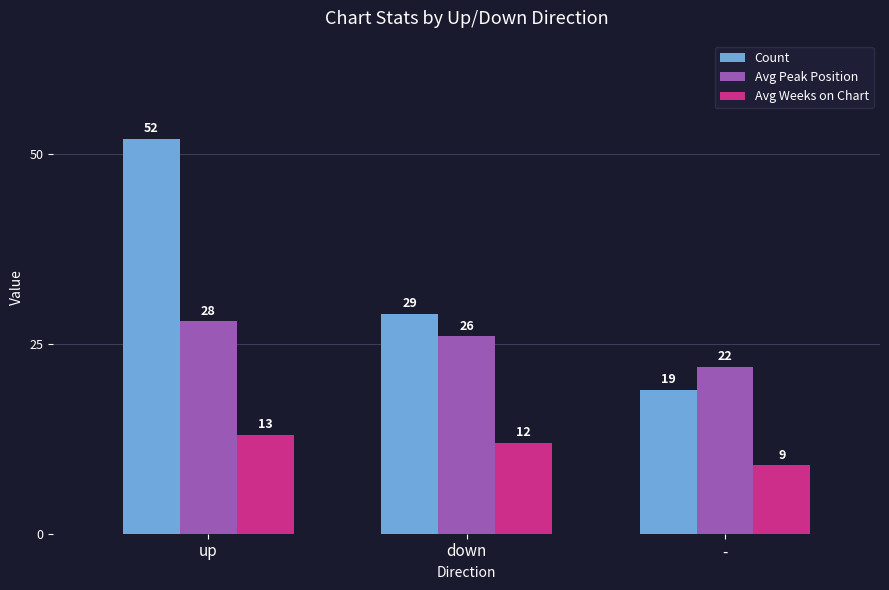

At down, list the series in order from largest to smallest.

Count, Avg Peak Position, Avg Weeks on Chart